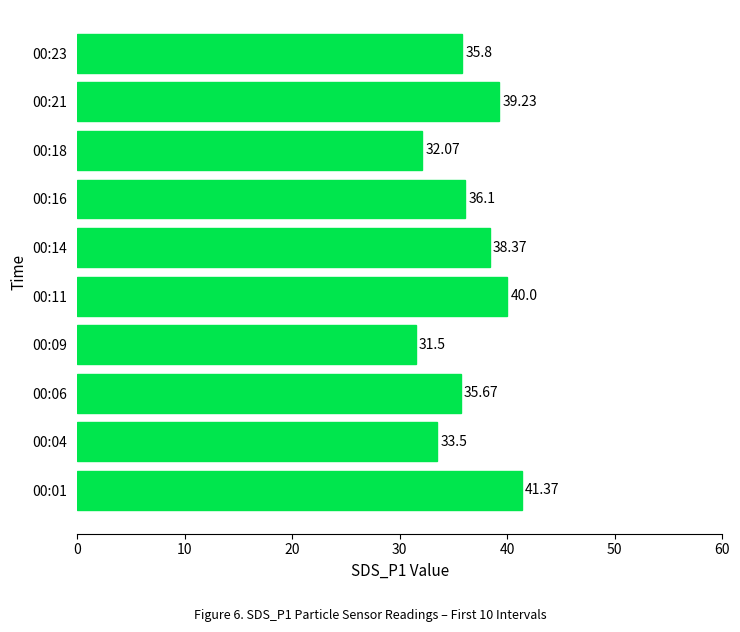

At which category does the chart reach its minimum across all series?

00:09